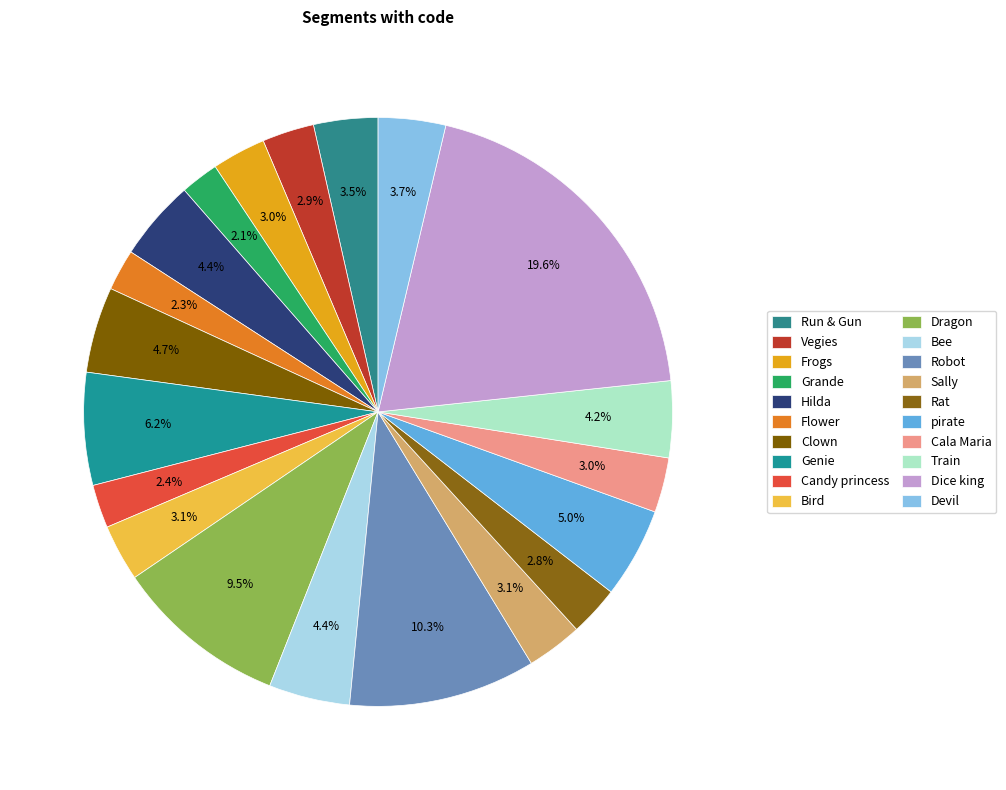

To the nearest percent, what portion does Dice king represent?

20%